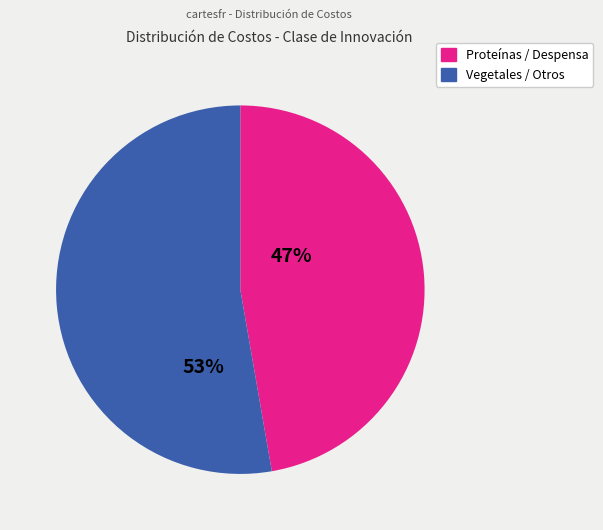

To the nearest percent, what is the average slice percentage?

50%